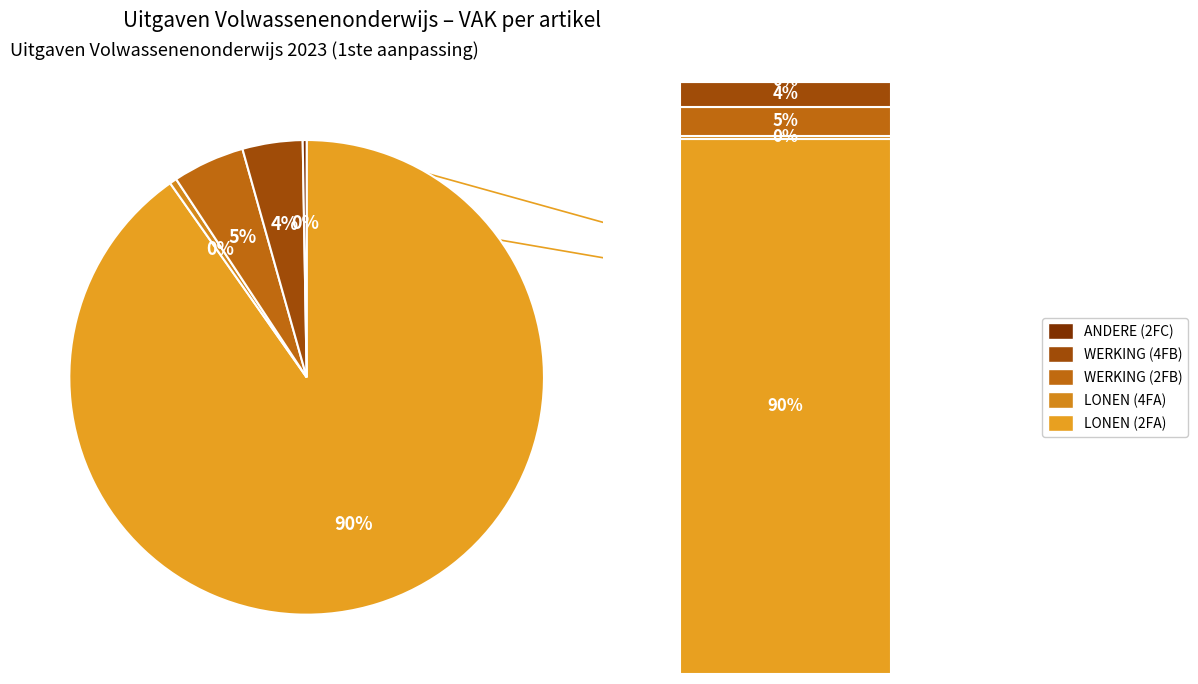

What percentage do LONEN VOLWASSENENONDERWIJS (FD0-1FFD4FA-WT) and LONEN VOLWASSENENONDERWIJS (FD0-1FFD2FA-WT) together represent?

90.7%